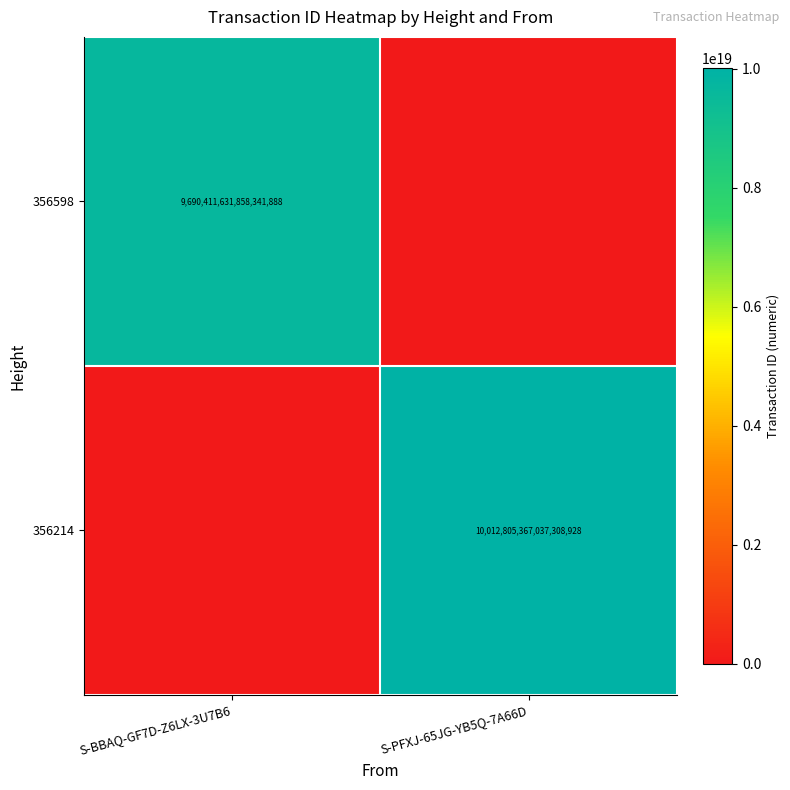

What is the total value across all series at S-BBAQ-GF7D-Z6LX-3U7B6?

9690411631858341888